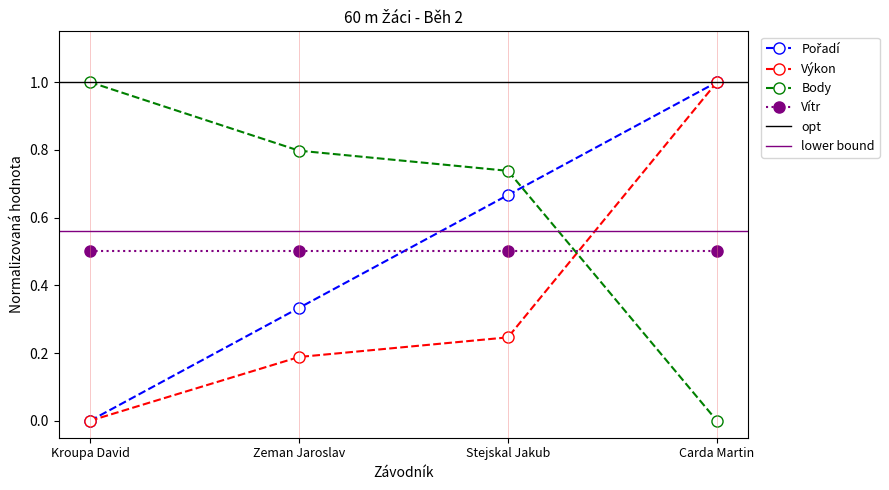

At which category does the chart reach its peak across all series?

Carda Martin